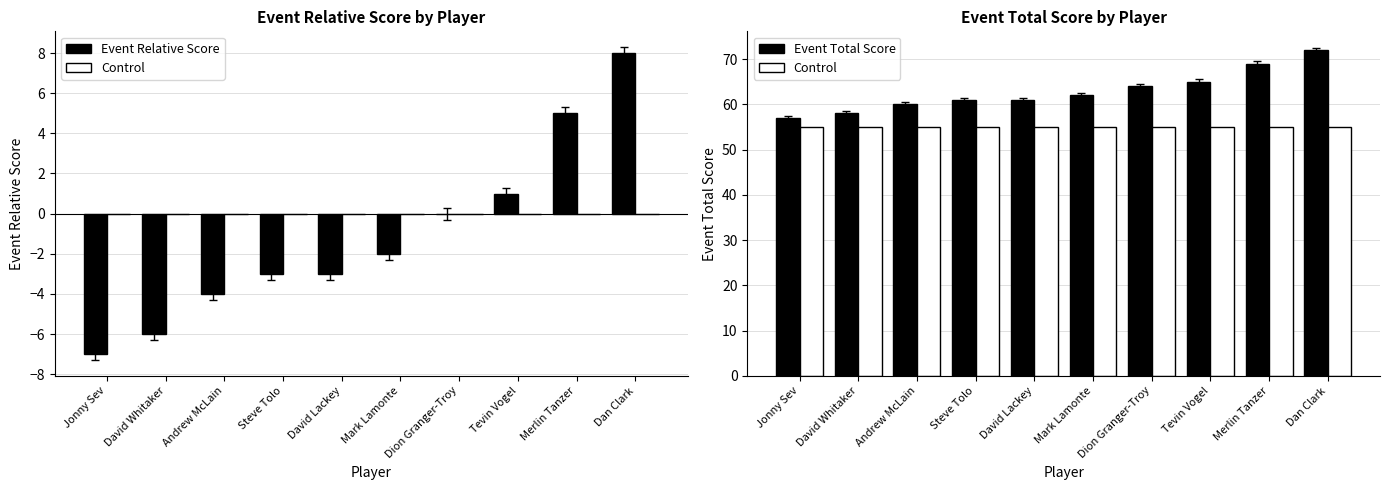

How many data points in Event Relative Score are less than -2?

5